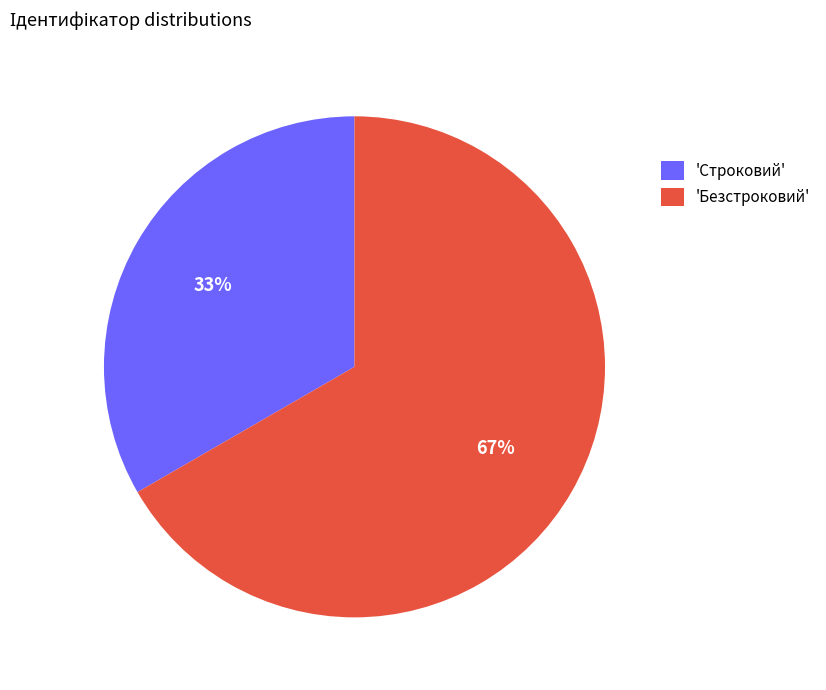

What is the smallest slice in the pie chart?

'Строковий'